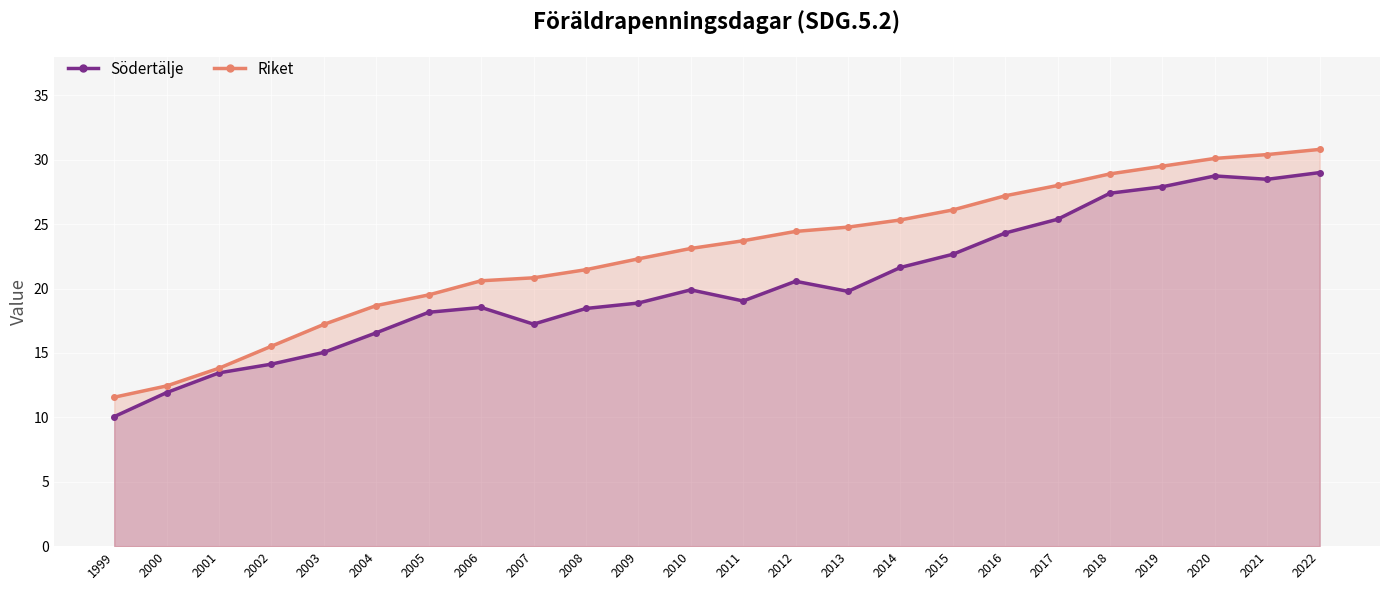

Rank the series by their maximum value, from lowest to highest.

Södertälje, Riket